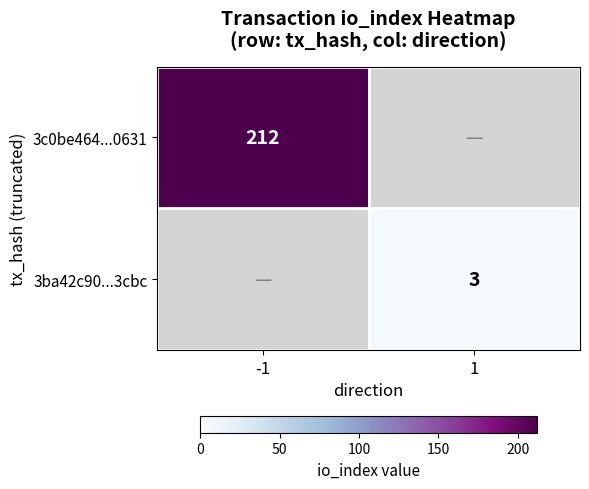

True or false: 3c0be464...0631 has a value of 212 at -1.

True